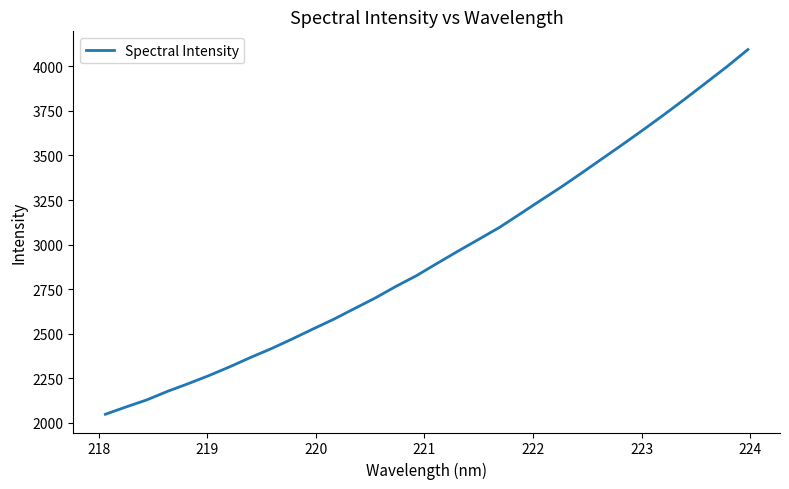

What is the difference between the maximum and minimum values?

2044.8